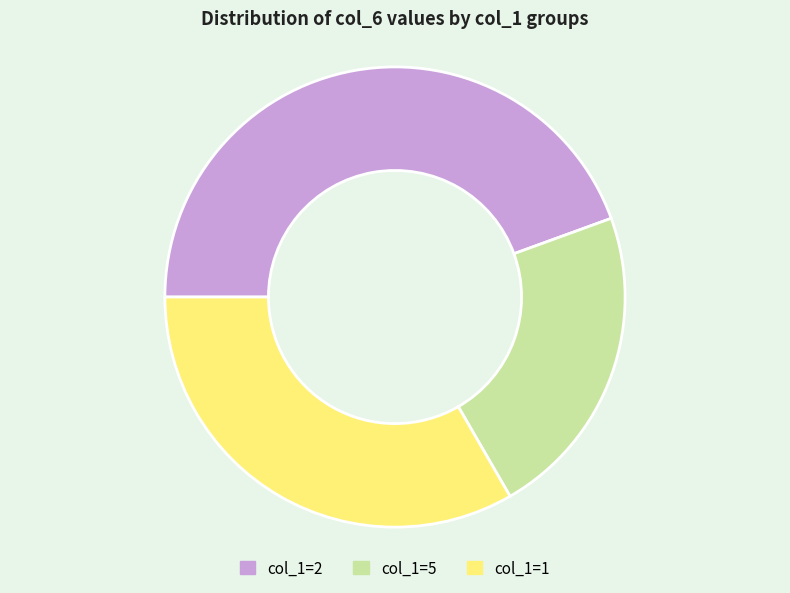

Which has a higher value, col_1=2 or col_1=5?

col_1=2